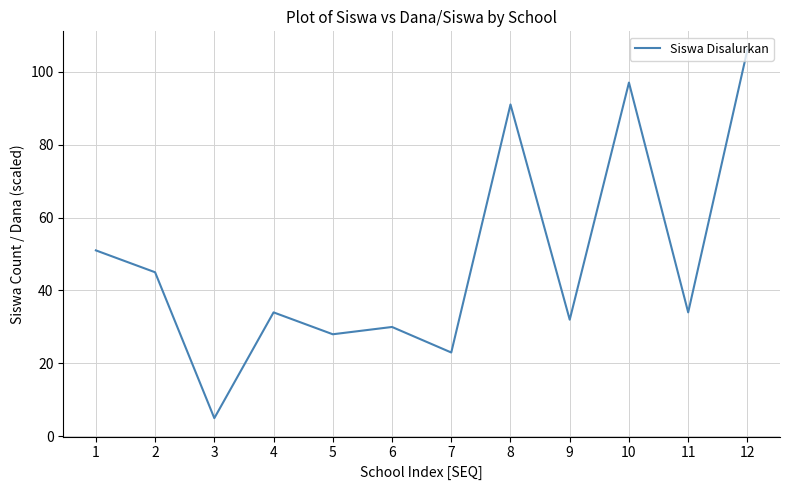

What value does the data have at 2?

45